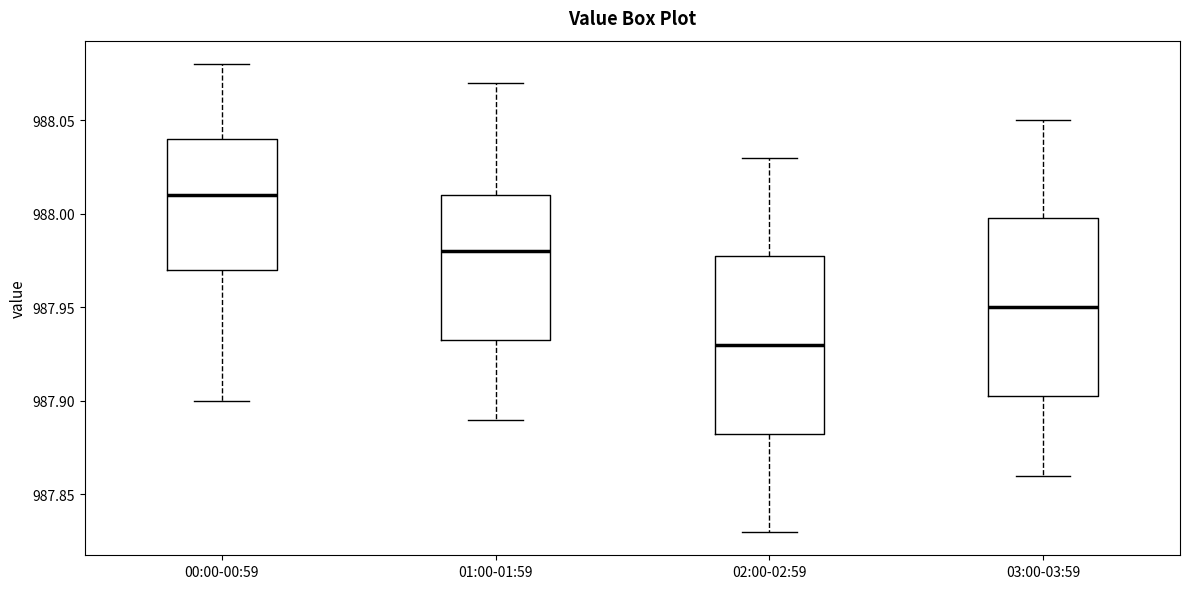

Reading left to right, transcribe this box plot: for each box, give where its median line is, the range the box spans, and where its two whiskers end, as read against the y-axis. The values are not printed on the chart, so give them approximately, as read against the axis.

00:00-00:59: median 988.010, box 987.970 to 988.040, whiskers 987.900 to 988.080
01:00-01:59: median 987.980, box 987.935 to 988.010, whiskers 987.890 to 988.070
02:00-02:59: median 987.930, box 987.885 to 987.980, whiskers 987.830 to 988.030
03:00-03:59: median 987.950, box 987.905 to 988.000, whiskers 987.860 to 988.050